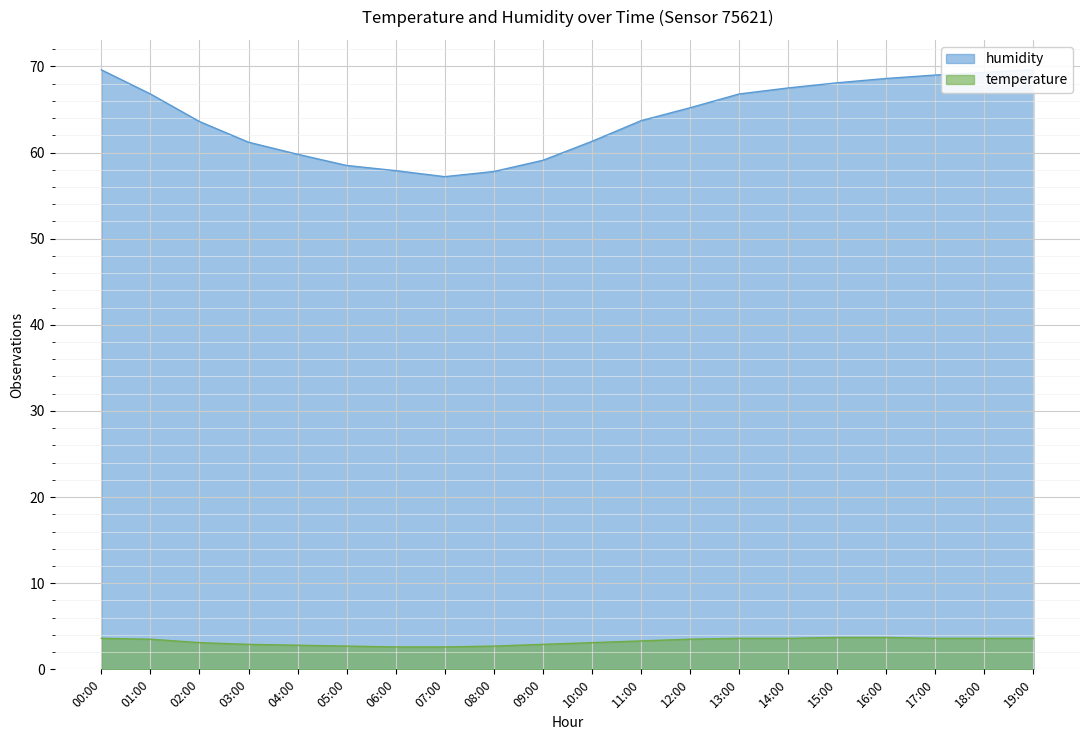

Which category has the lowest value in the humidity series?

07:00